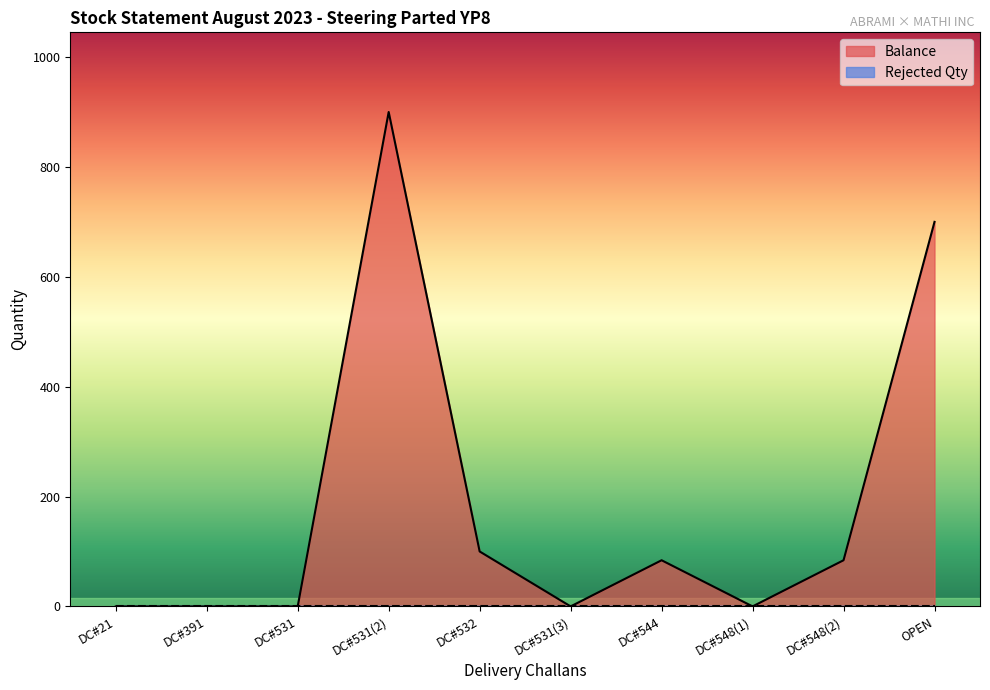

At which category does the chart reach its peak across all series?

DC#531(2)